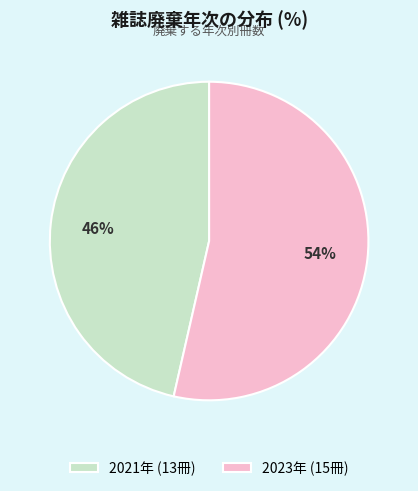

Is there a majority slice in this chart?

Yes